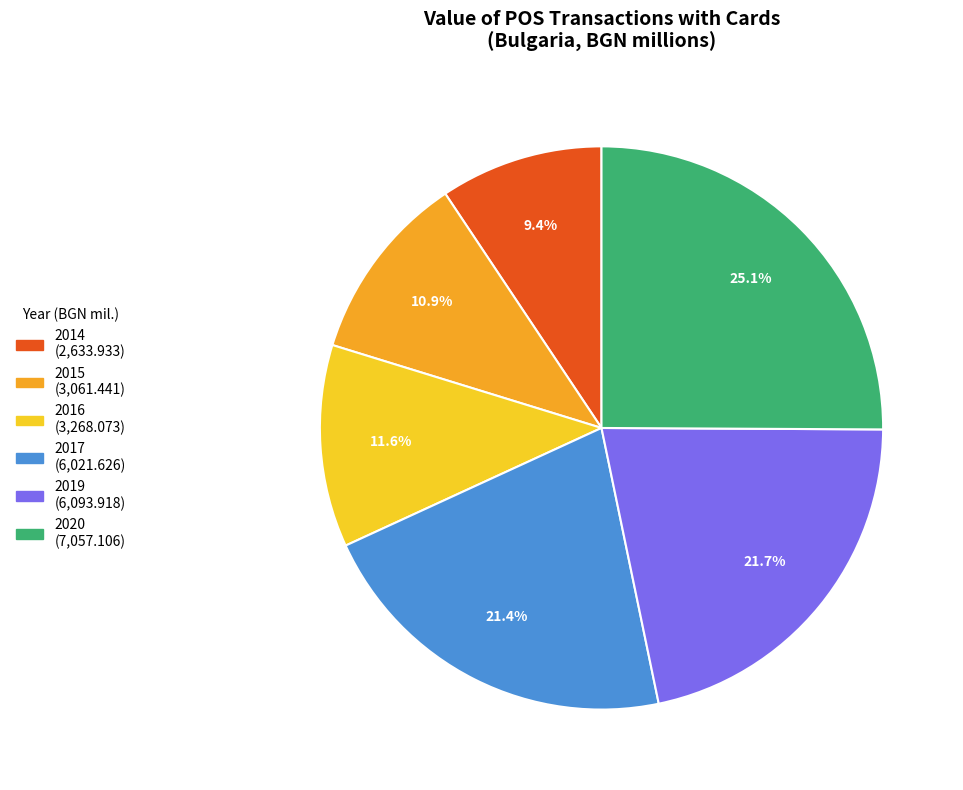

Which category has the biggest portion of the pie?

2020